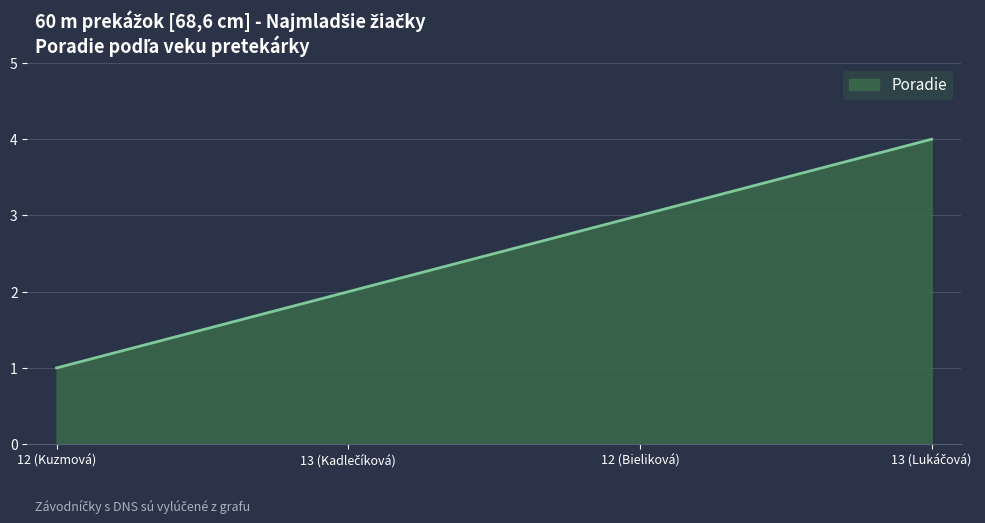

Is it true that the value at 12 (Bieliková) is 3?

True